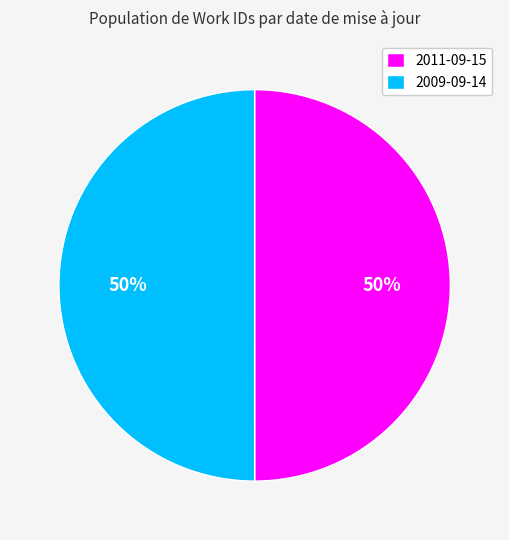

Is the sum of 2011-09-15 and 2009-09-14 greater than half?

Yes